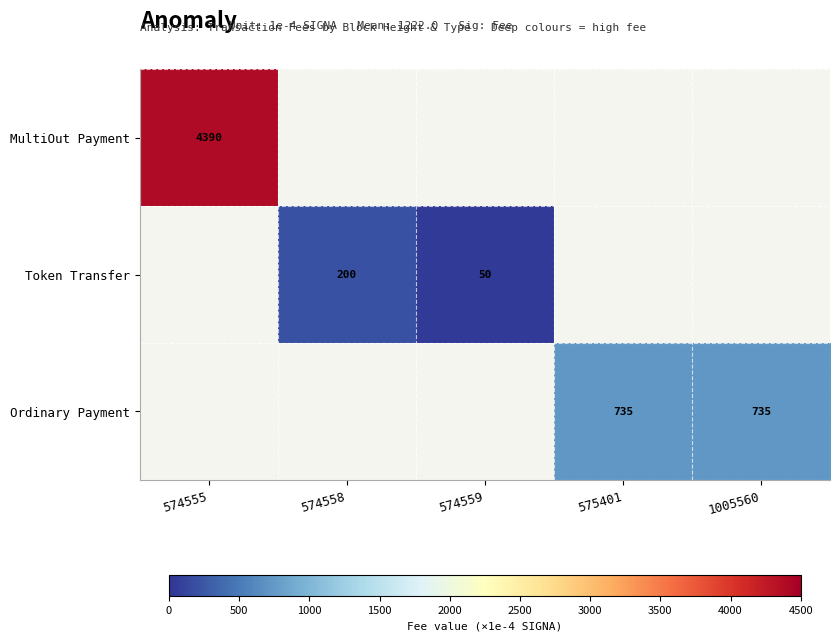

Which label corresponds to the largest value in the chart?

574555